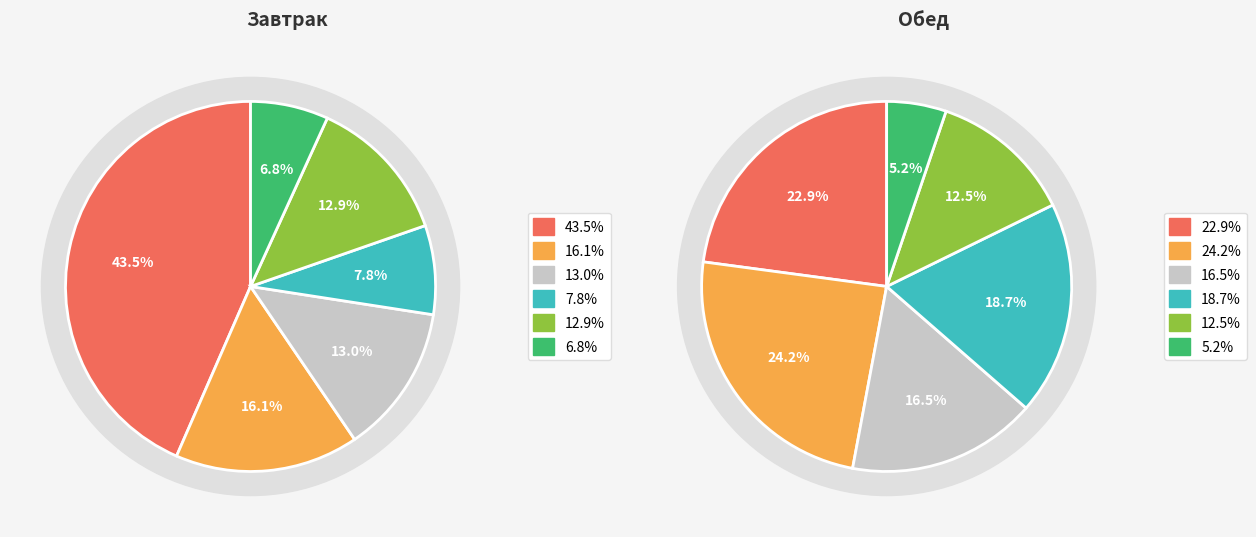

Does гор.блюдо account for over 50% of the chart?

No